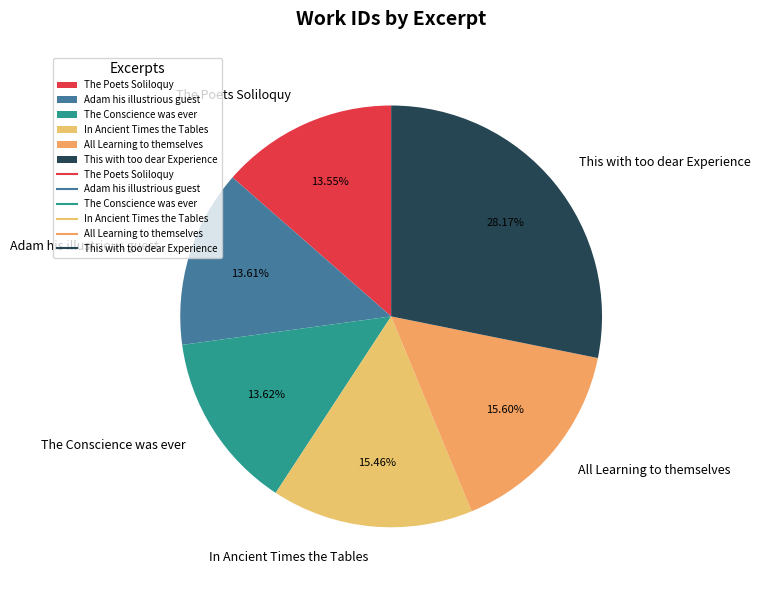

What is the ratio of the value at The Poets Soliloquy to the value at Adam his illustrious guest?

1.0